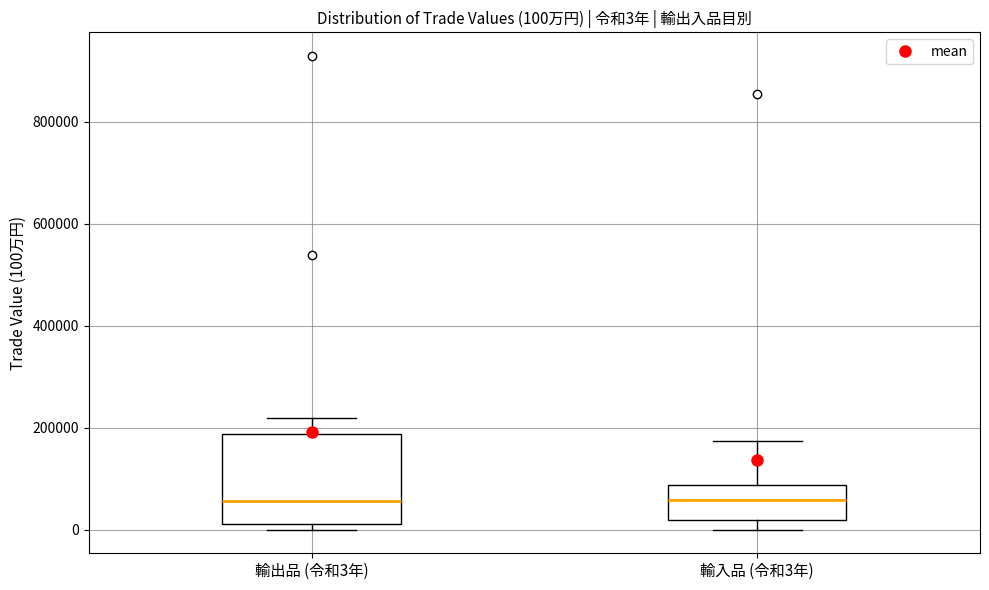

Comparing the boxes themselves (not the whiskers), which one is the tallest?

輸出品 (令和3年)